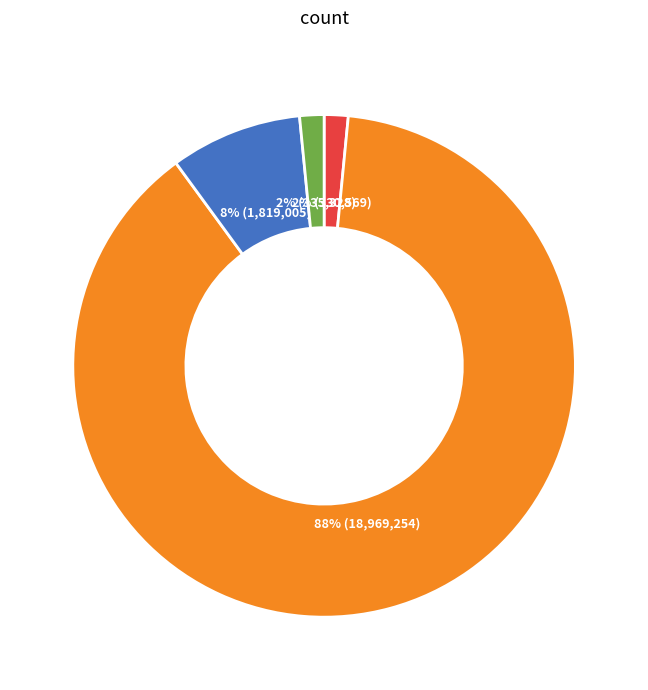

Is there a majority slice in this chart?

Yes